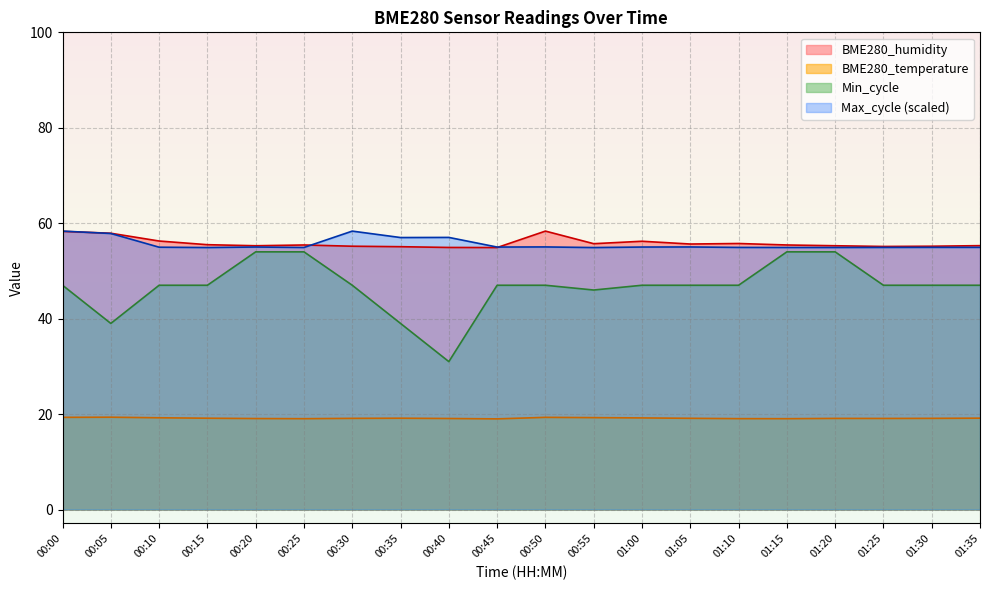

Where does the Max_cycle series first go above 55?

00:00